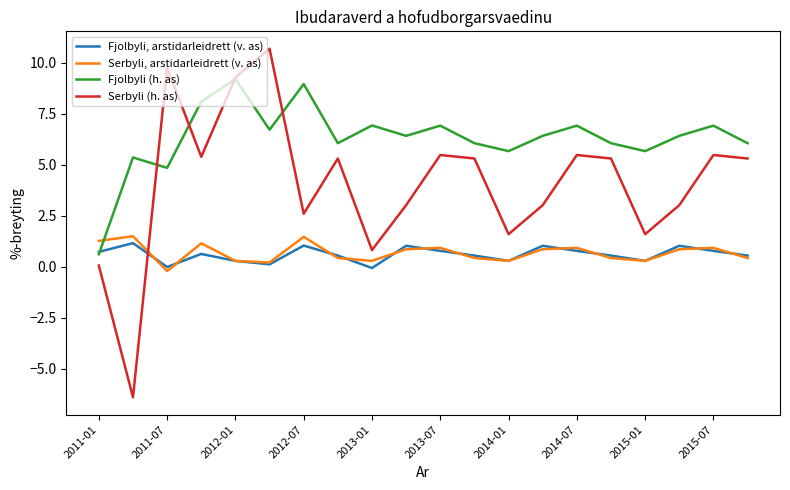

List the series in order of their peak value, lowest first.

Fjolbyli, arstidarleidrett (v. as), Serbyli, arstidarleidrett (v. as), Fjolbyli (h. as), Serbyli (h. as)